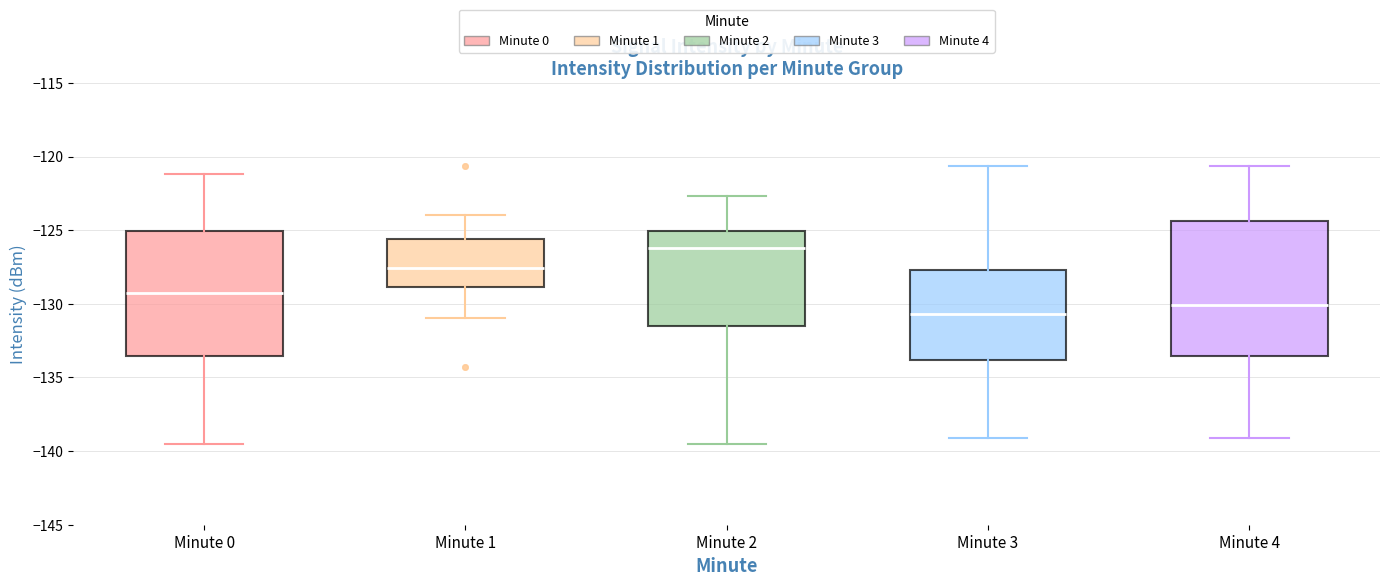

Reading left to right, read every box against the y-axis: the position of its median line, the range the box covers, and the ends of its whiskers. The values are not printed on the chart, so give them approximately, as read against the axis.

Minute 0: median -129.5, box -133.5 to -125.0, whiskers -139.5 to -121.0
Minute 1: median -127.5, box -129.0 to -125.5, whiskers -131.0 to -124.0
Minute 2: median -126.0, box -131.5 to -125.0, whiskers -139.5 to -122.5
Minute 3: median -130.5, box -134.0 to -127.5, whiskers -139.0 to -120.5
Minute 4: median -130.0, box -133.5 to -124.5, whiskers -139.0 to -120.5